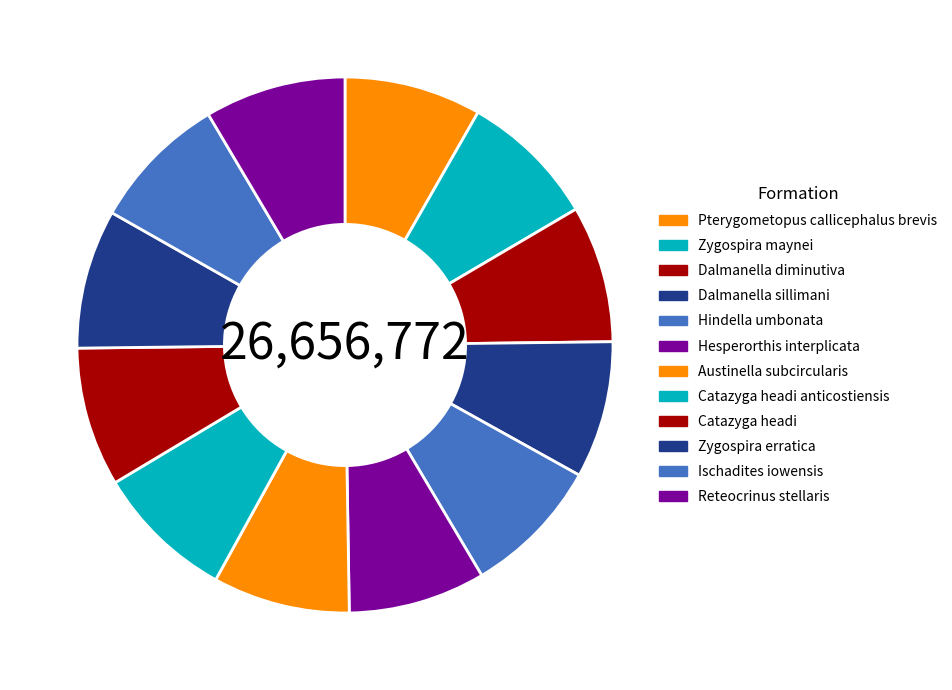

Approximately how many times larger is the value at Dalmanella diminutiva compared to Dalmanella sillimani?

1.0